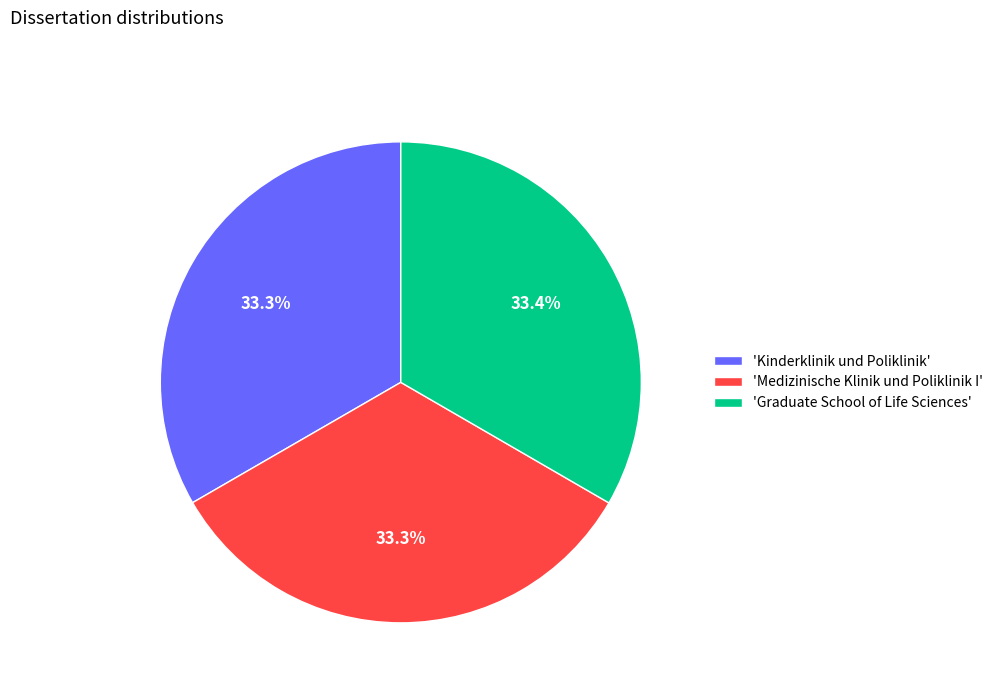

Is there a majority slice in this chart?

No